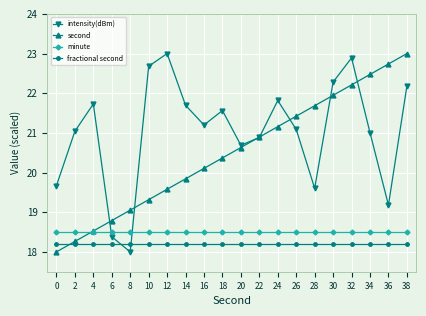

Count the number of categories in the chart.

20